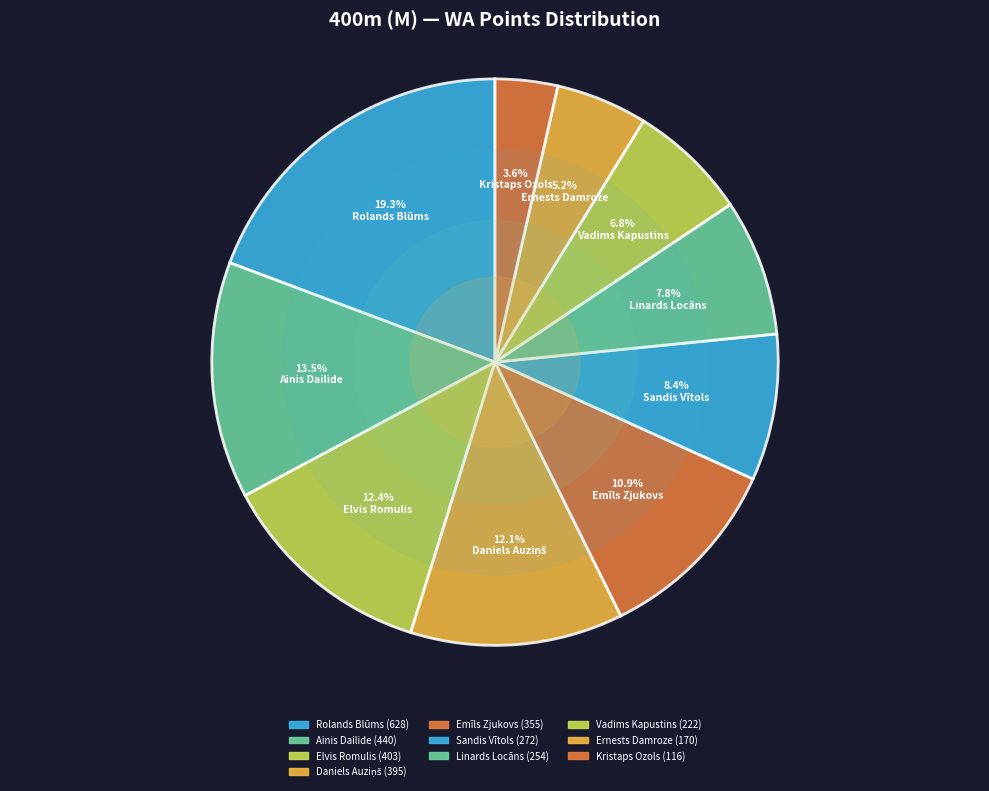

How many slices are in this pie chart?

10